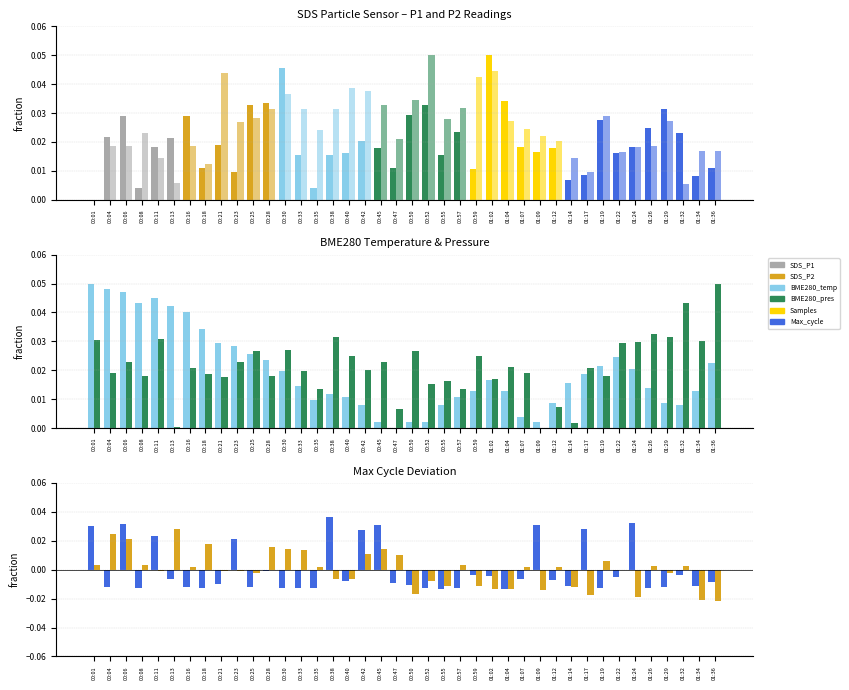

How many values in the Samples series exceed 0?

20